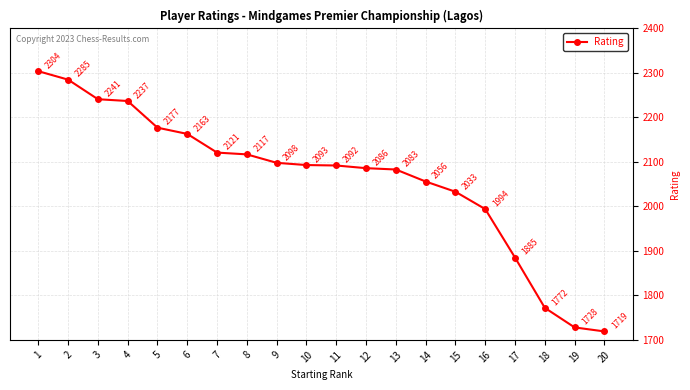

At which category does the chart reach its minimum across all series?

20